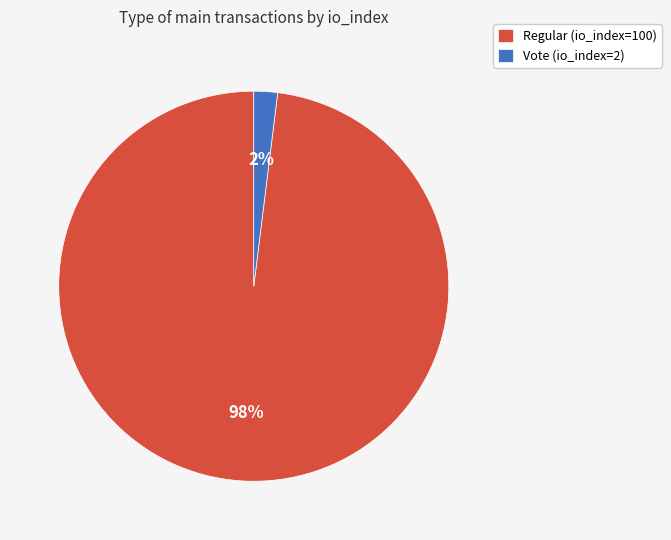

Which category has the smallest portion of the pie?

Vote (io_index=2)